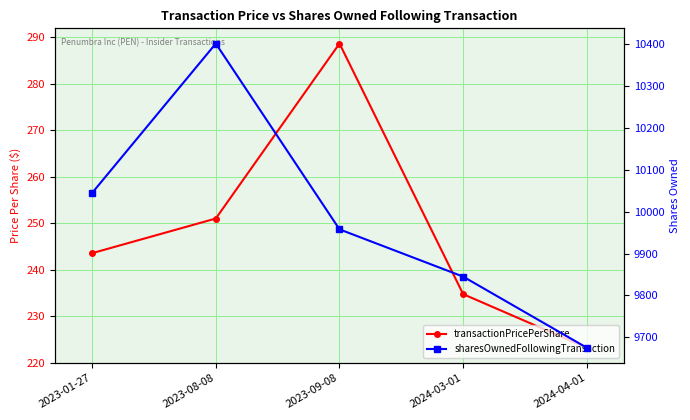

What is the difference between the maximum and minimum values in the sharesOwnedFollowingTransaction series?

727.0